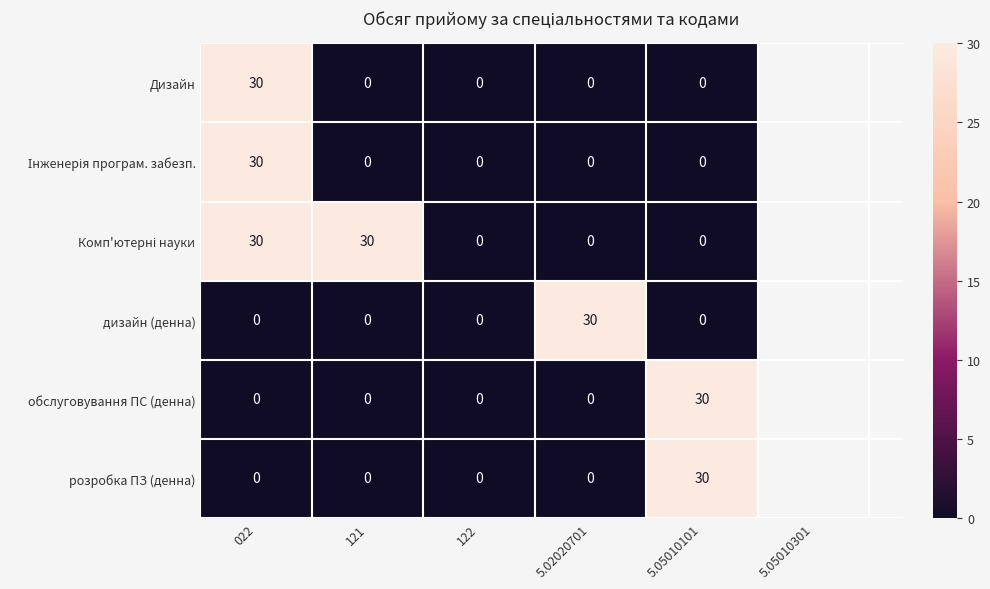

What is the maximum value shown in the chart?

30